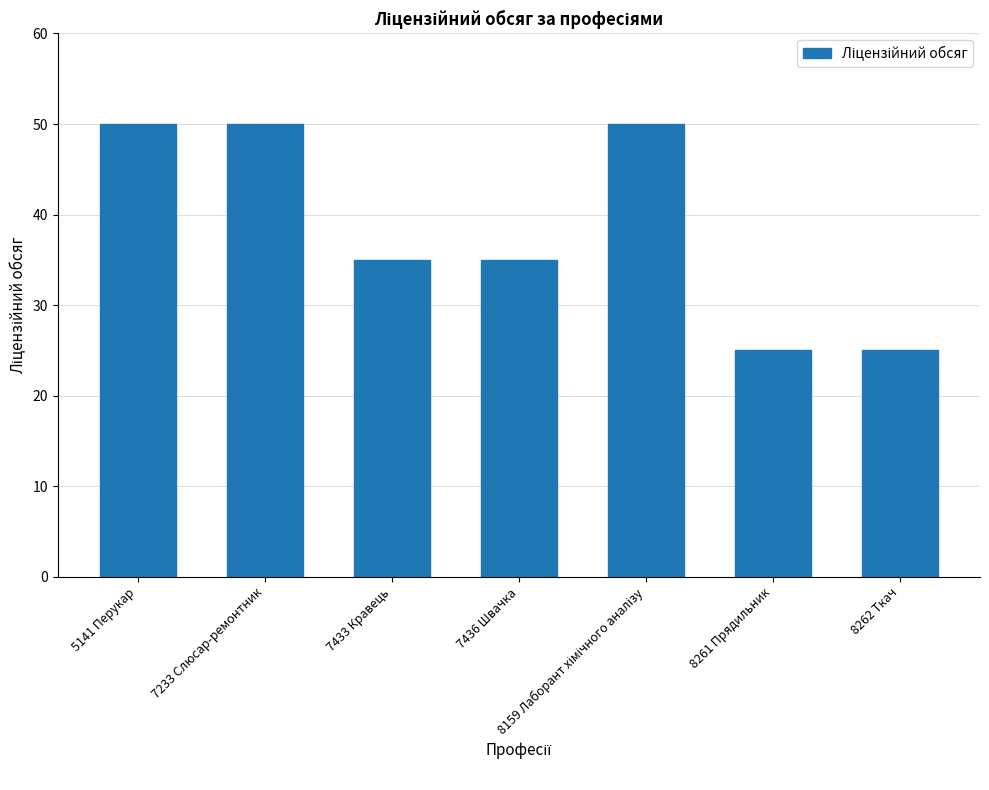

The value at 7233 Слюсар-ремонтник is 73. True or false?

False